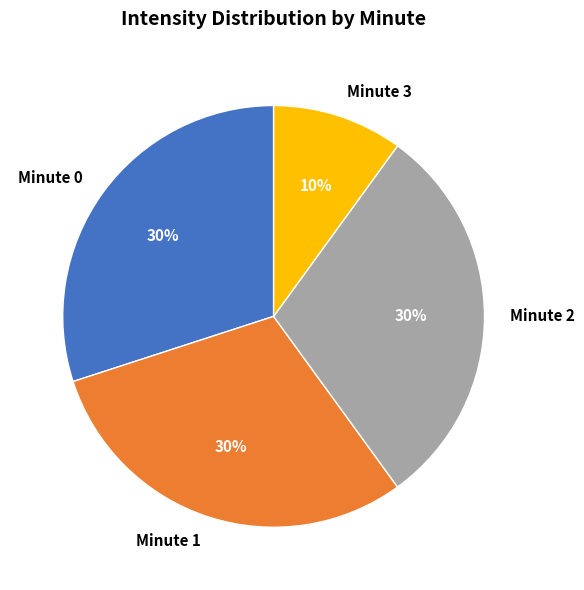

To the nearest percent, what is the combined percentage of Minute 1 and Minute 2?

60%